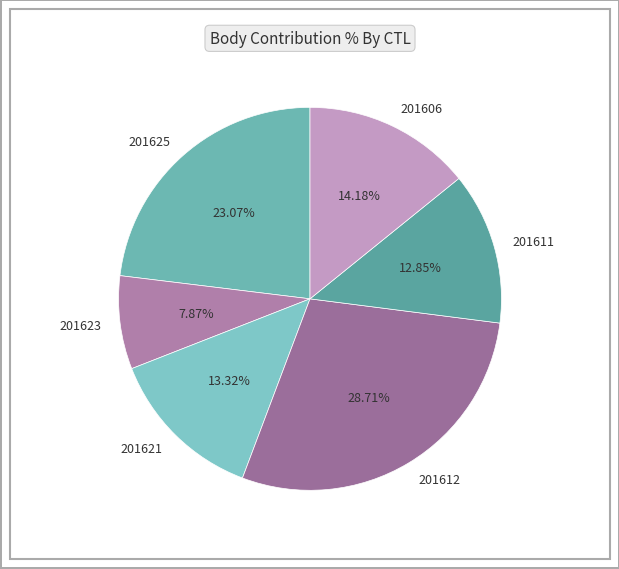

Which slice is the smallest?

201623